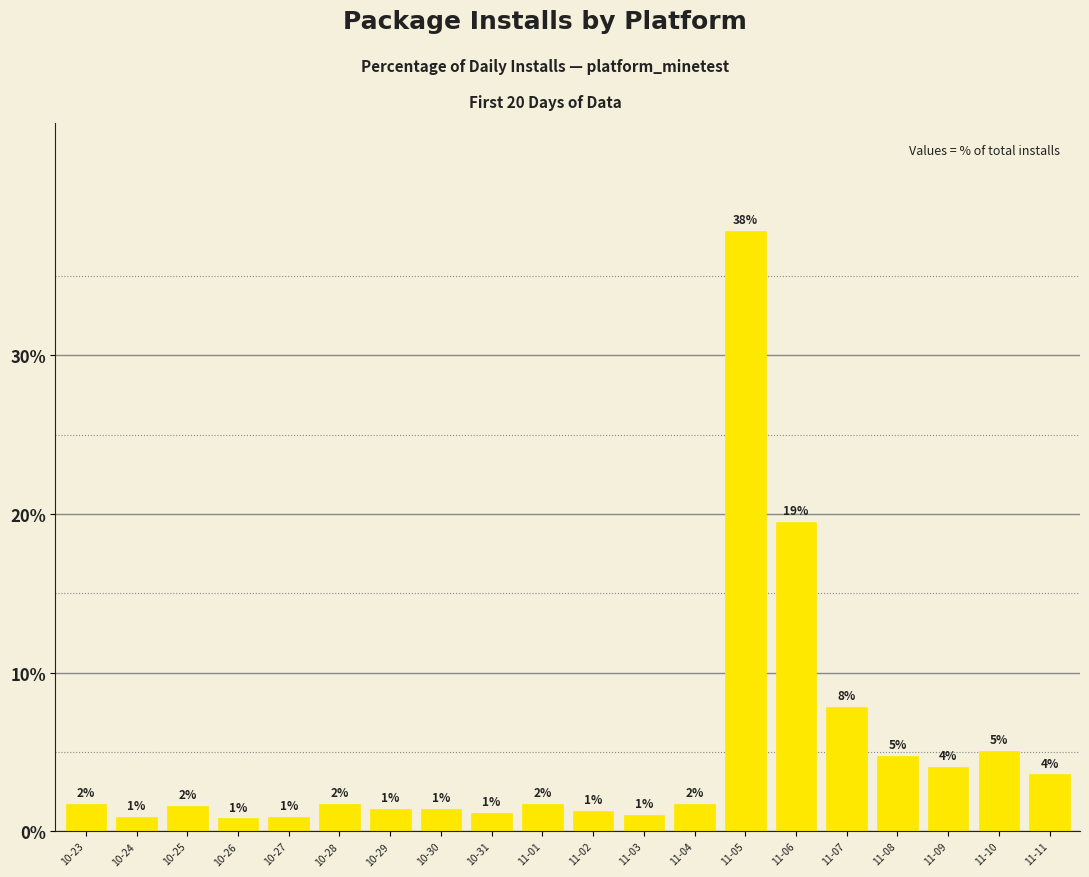

Which category has the highest value across all series?

11-05